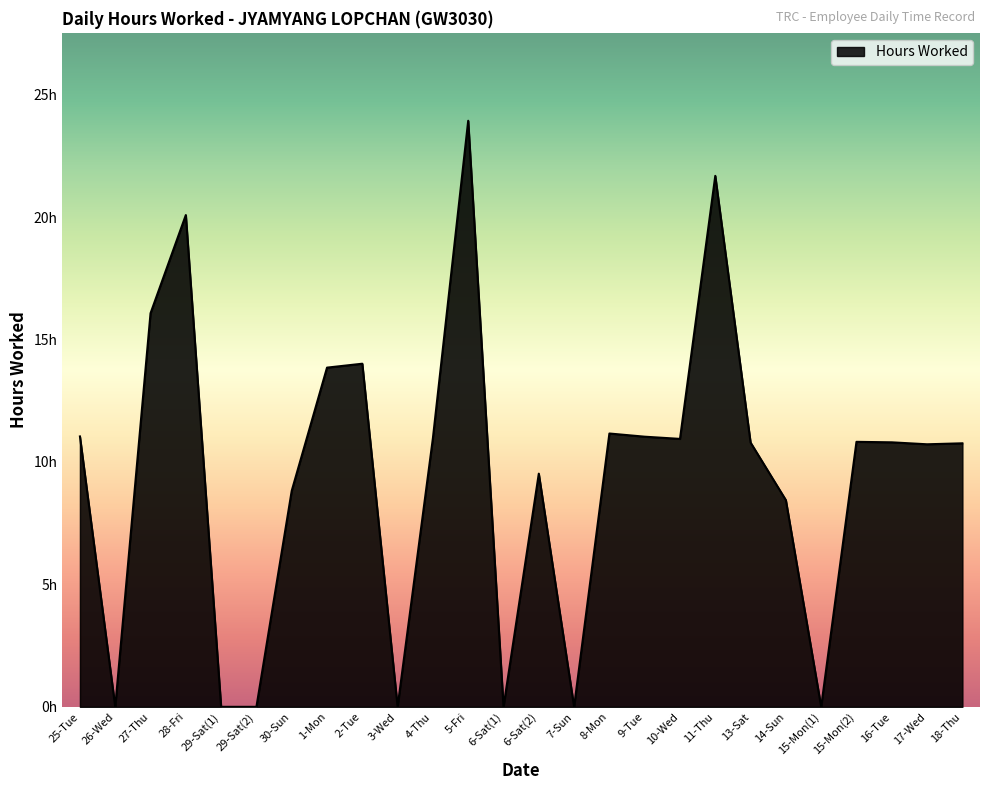

True or false: there are more than 1 points higher than both neighbors.

True